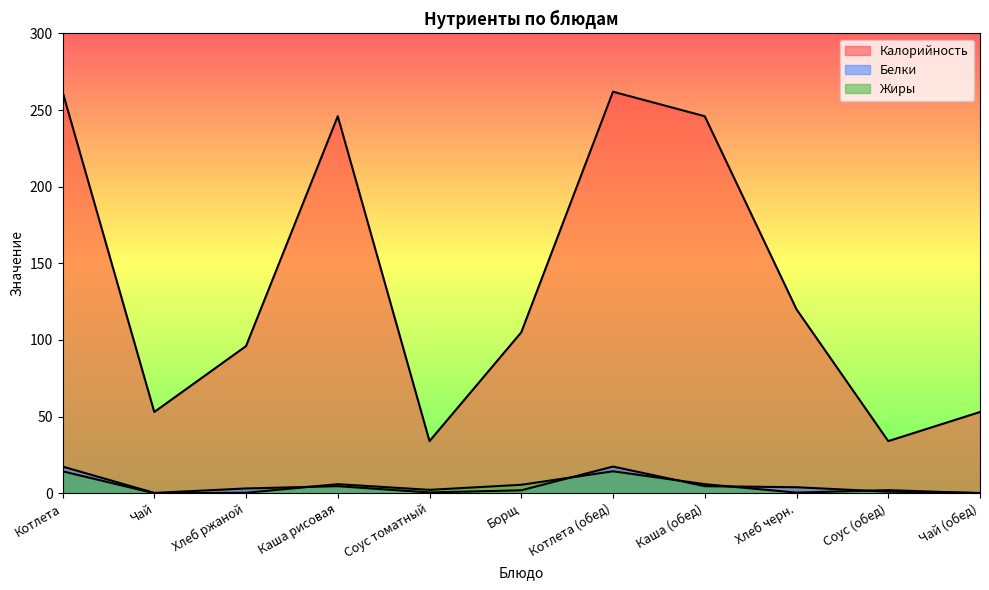

List the series in order of their peak value, highest first.

Калорийность, Белки, Жиры